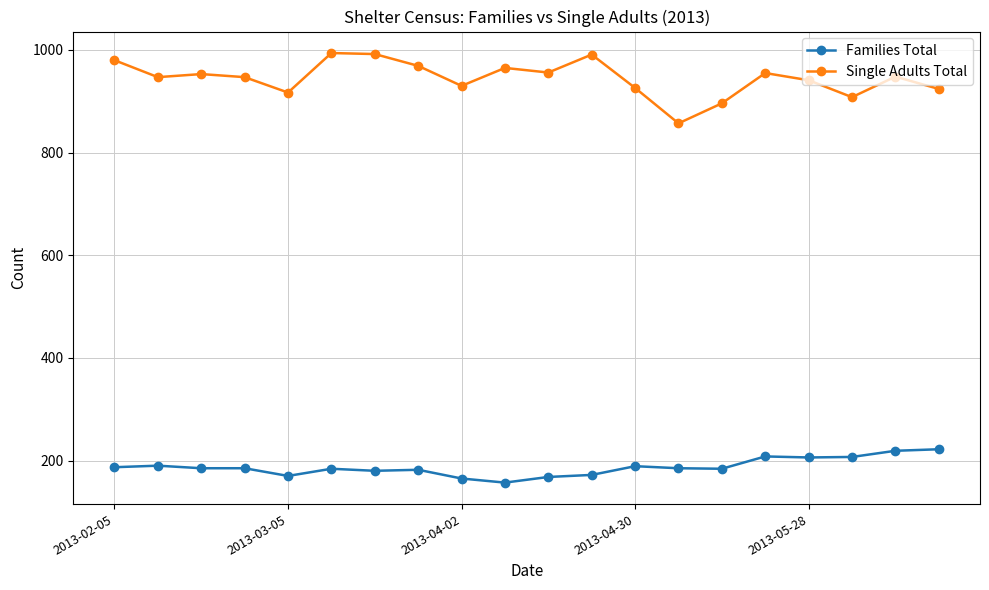

In Single Adults Total, how many points are higher than both neighbors (excluding endpoints)?

6